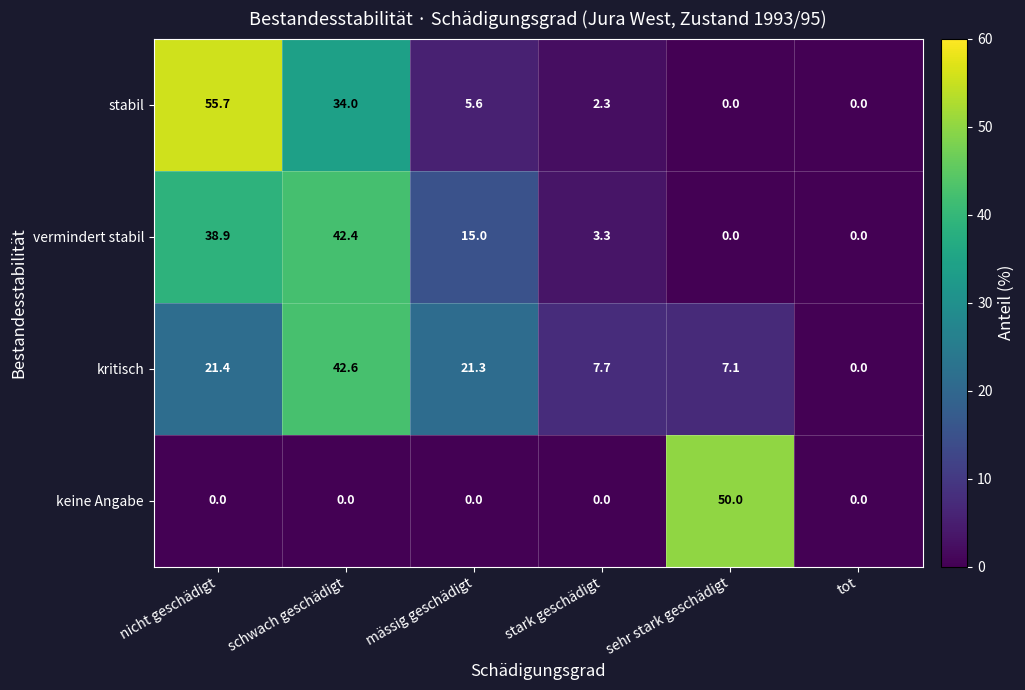

List the series in order of their peak value, highest first.

stabil, keine Angabe, kritisch, vermindert stabil